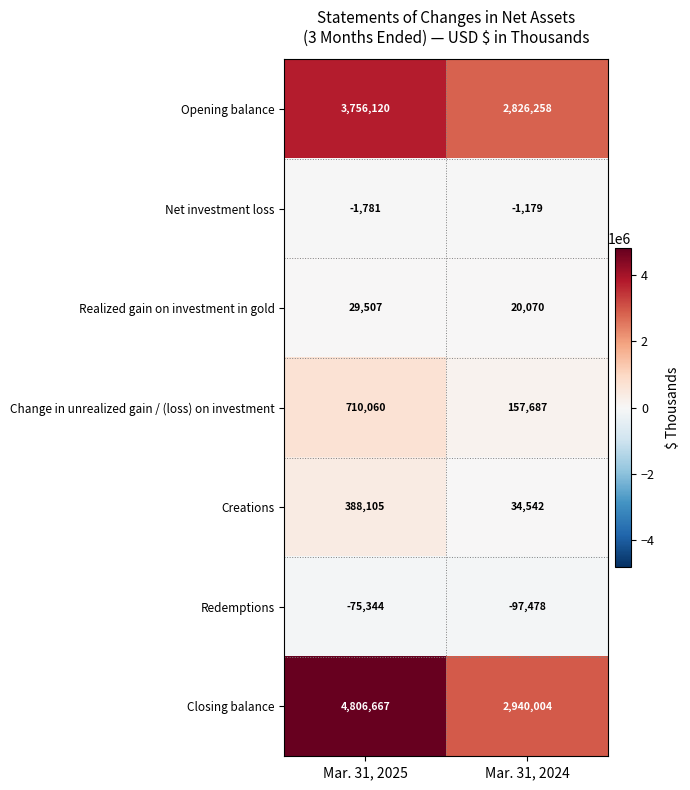

Which label corresponds to the smallest value in the chart?

Mar. 31, 2024